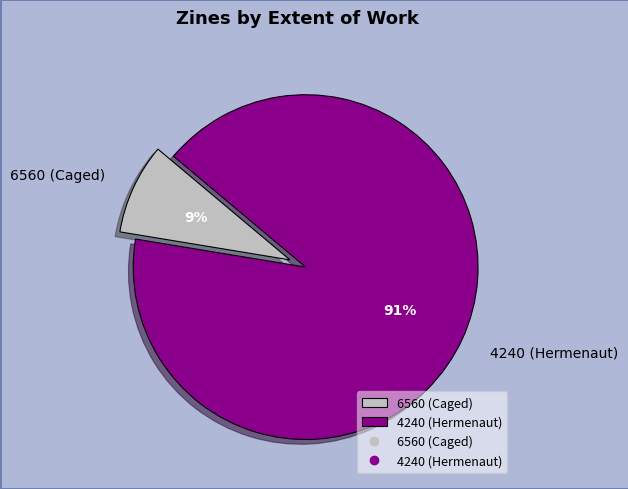

True or false: 6560 (Caged) accounts for 9% of the total.

True